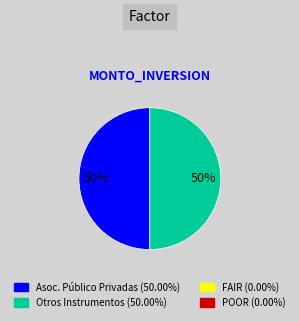

To the nearest percent, what is the average slice percentage?

50%